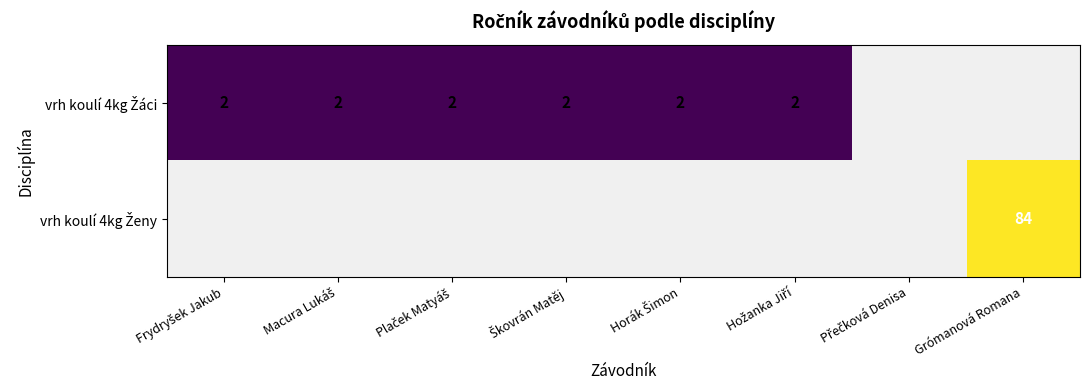

Is it true that vrh koulí 4kg Žáci equals 0.8 at Frydryšek Jakub?

False